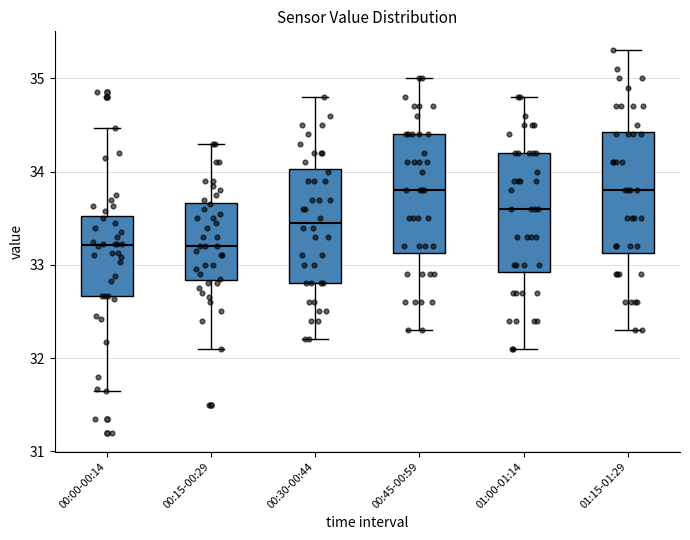

Where is the lower edge of the box for 00:30-00:44 on the y-axis? The values are not printed on the chart, so give them approximately, as read against the axis.

32.8